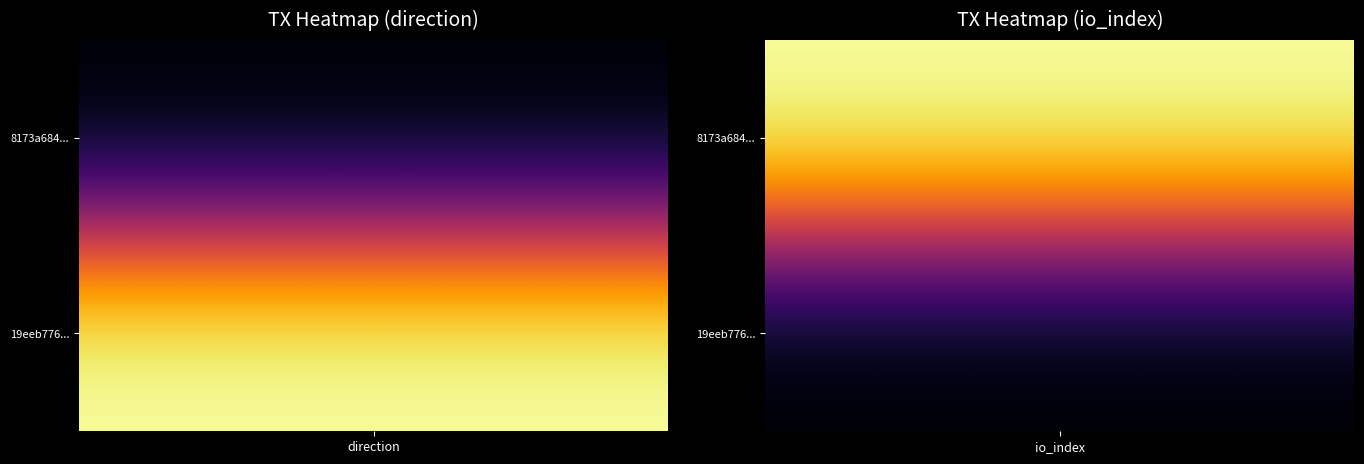

At which category is the sum across all series the highest?

1